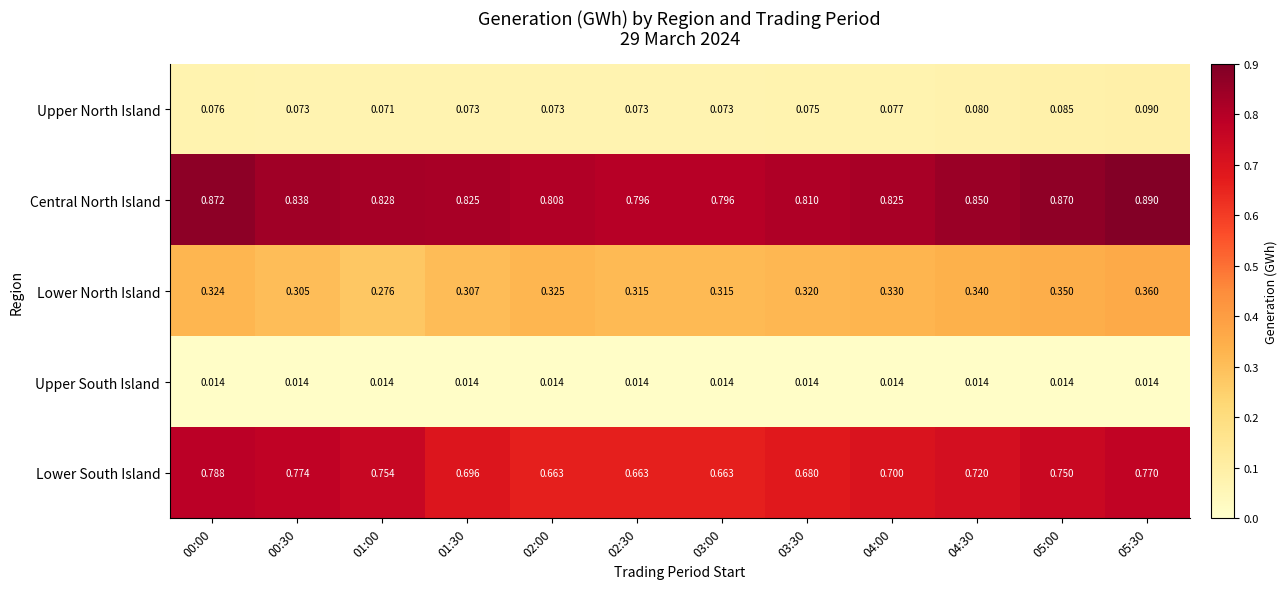

Which series has the largest range (max minus min)?

Lower South Island